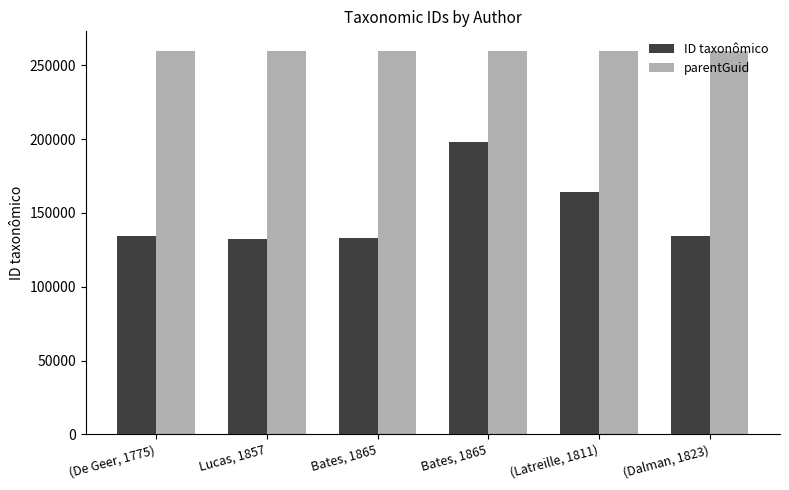

What is the difference between the highest and lowest values at Bates, 1865?

127127